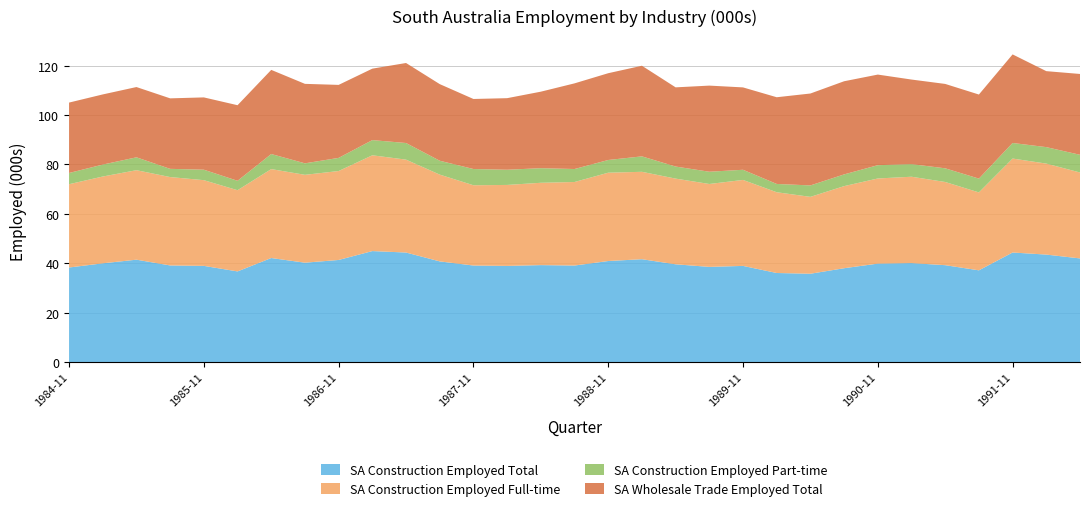

Reading left to right, extract all data points from this chart.

SA Construction Employed Total: 38.3	40.0	41.4	39.1	38.9	36.7	42.1	40.2	41.3	44.9	44.3	40.8	39.1	38.9	39.2	39.1	40.9	41.6	39.6	38.5	38.9	36.1	35.8	38.0	39.9	40.1	39.2	37.1	44.3	43.5	42.0
SA Construction Employed Full-time: 33.7	35.1	36.2	35.8	34.7	32.9	36.0	35.6	36.0	38.8	37.6	35.1	32.5	32.8	33.3	33.8	35.8	35.4	34.7	33.6	34.8	32.7	31.1	33.2	34.5	35.0	33.7	31.5	38.0	36.8	34.8
SA Construction Employed Part-time: 4.5	4.8	5.2	3.3	4.2	3.8	6.1	4.7	5.3	6.1	6.7	5.6	6.6	6.2	5.9	5.3	5.1	6.3	4.9	5.0	4.1	3.4	4.6	4.7	5.4	5.1	5.5	5.6	6.3	6.7	7.2
SA Wholesale Trade Employed Total: 28.5	28.4	28.4	28.5	29.3	30.6	34.1	32.2	29.5	28.9	32.4	31.0	28.4	29.0	31.0	34.7	35.1	36.7	32.1	34.9	33.3	35.1	37.2	37.7	36.7	34.2	34.2	34.0	35.9	30.8	32.7